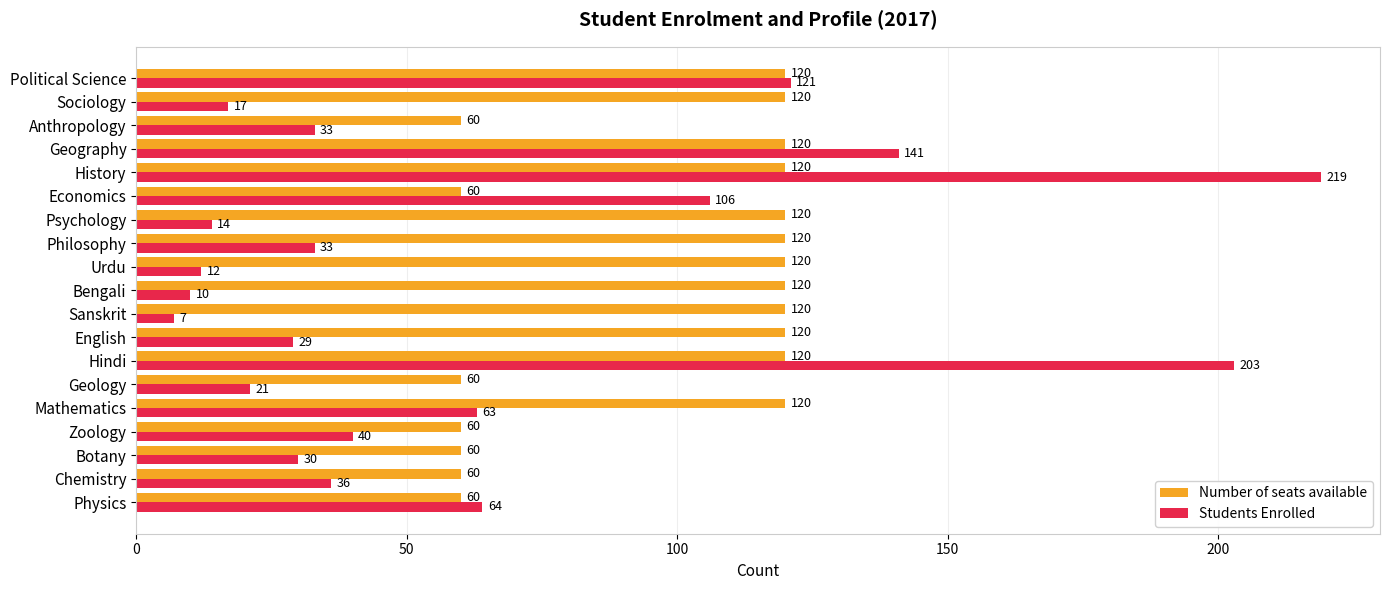

What is the difference between the highest and lowest values at Geography?

21